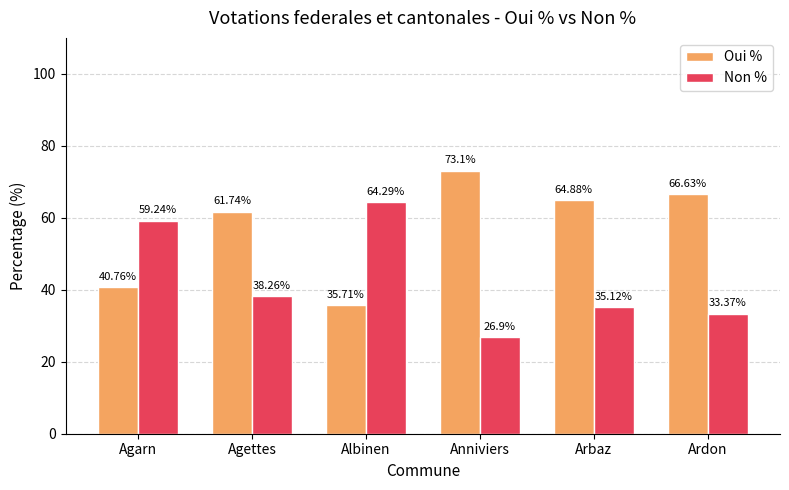

What is the average value of the Non % series?

42.9